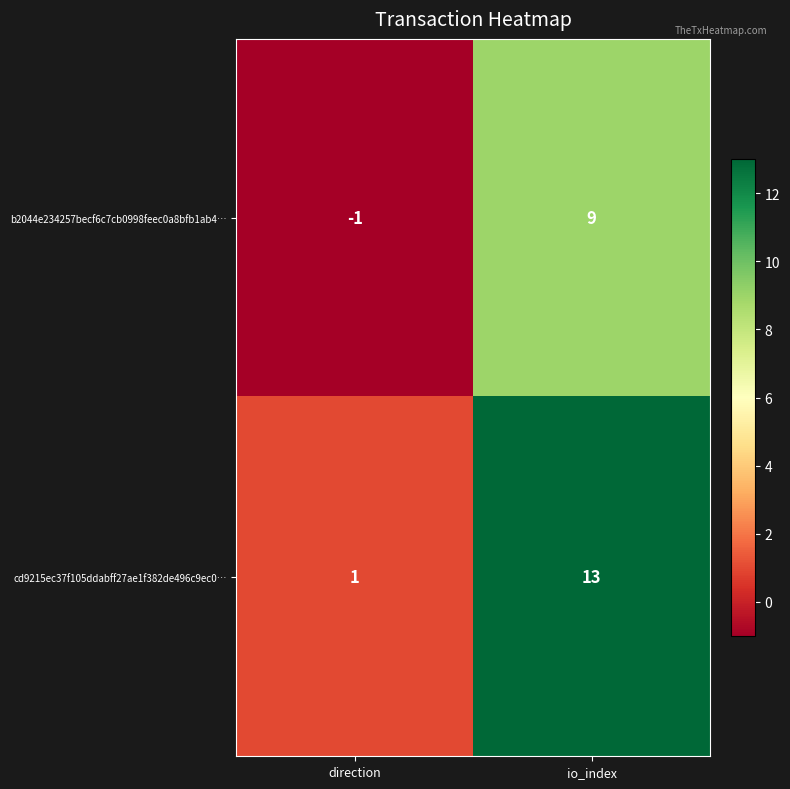

Rank the series by their maximum value, from lowest to highest.

b2044e234257becf6c7cb0998feec0a8bfb1ab4…, cd9215ec37f105ddabff27ae1f382de496c9ec0…